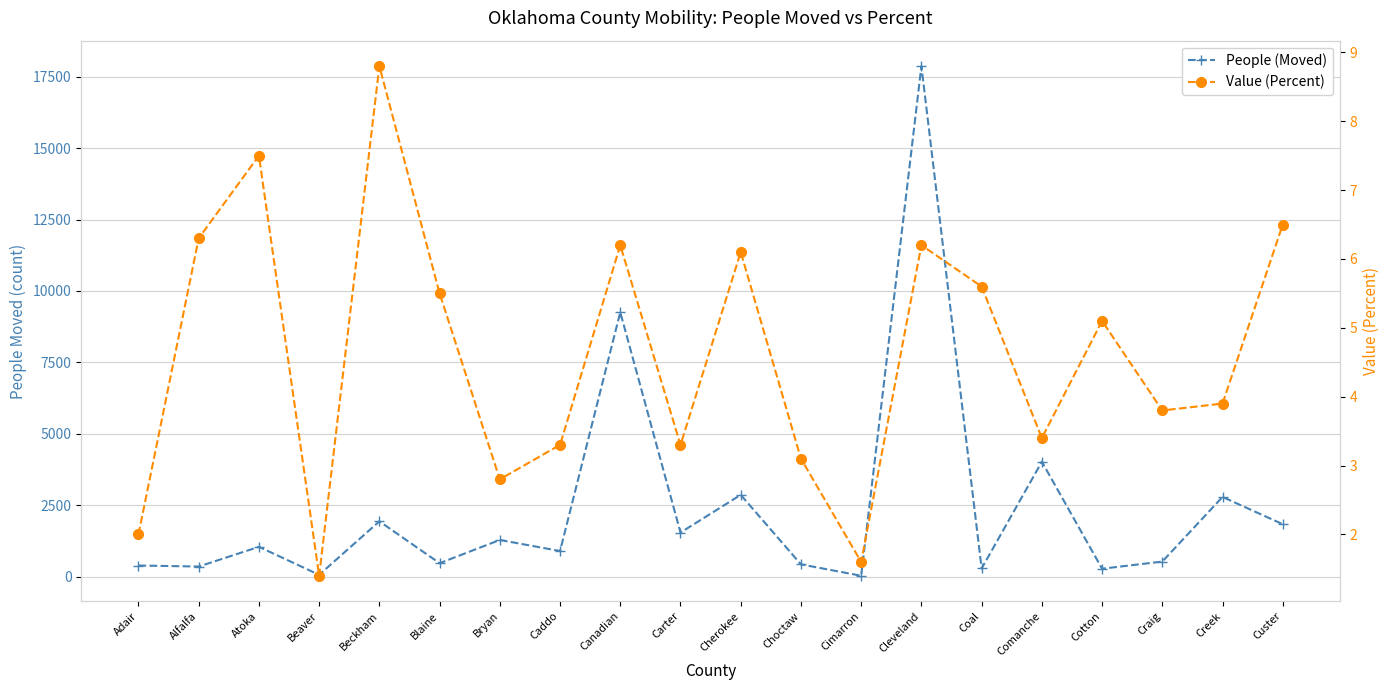

True or false: People (Moved) has a value of 1289.0 at Bryan.

True